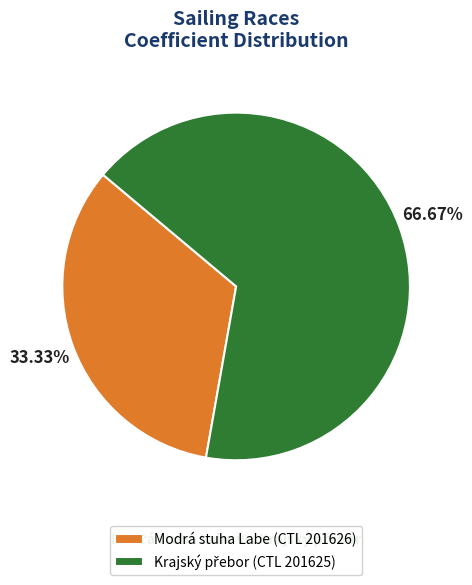

Is there a majority slice in this chart?

Yes